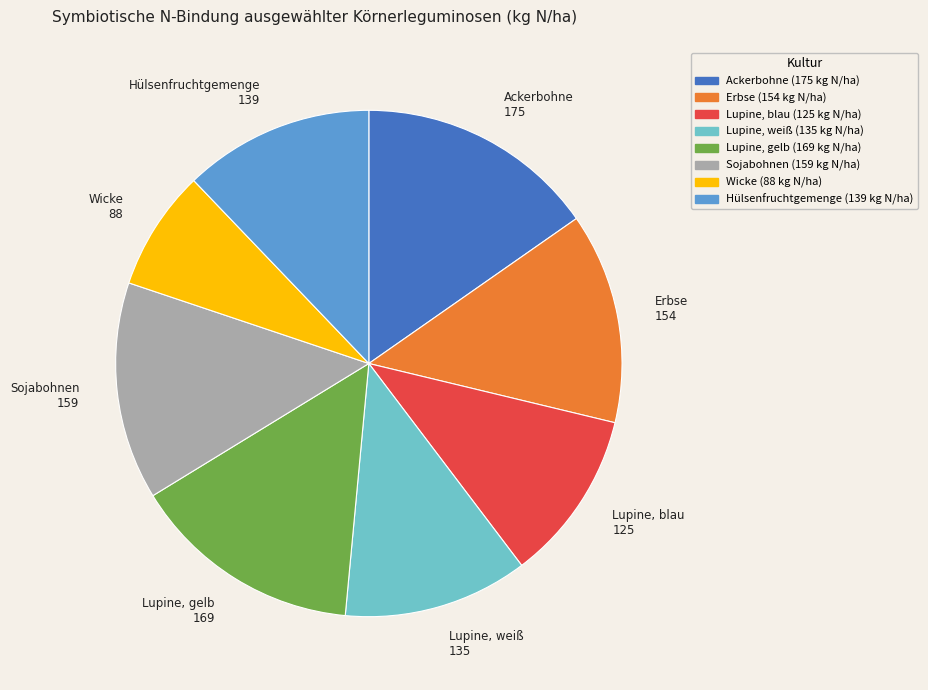

Does any single category account for the majority?

No